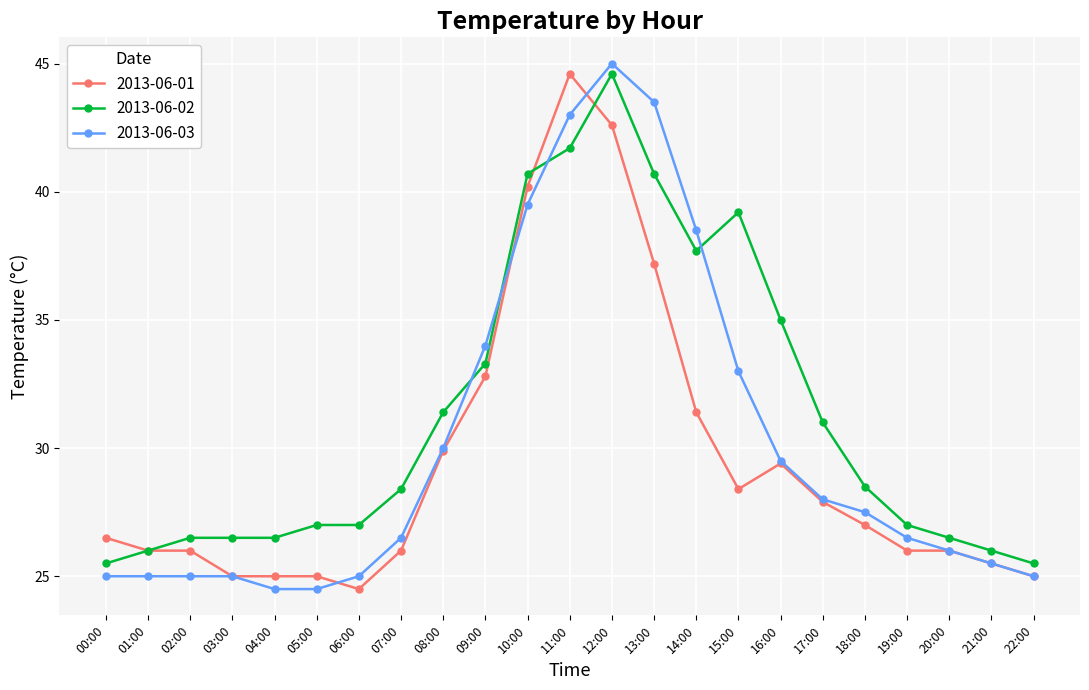

Count the number of categories in the chart.

23